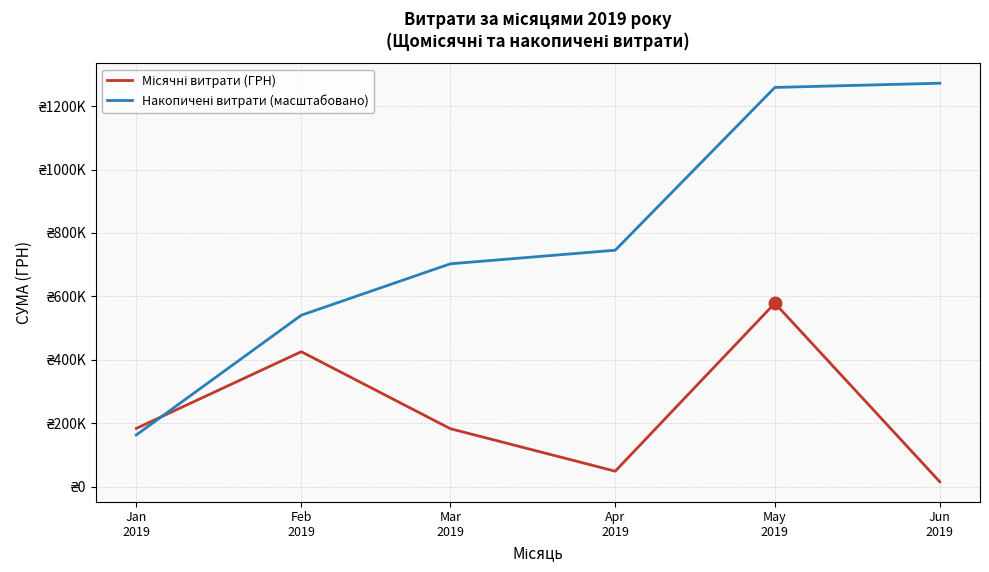

Is this an area chart (filled region under the line)?

No